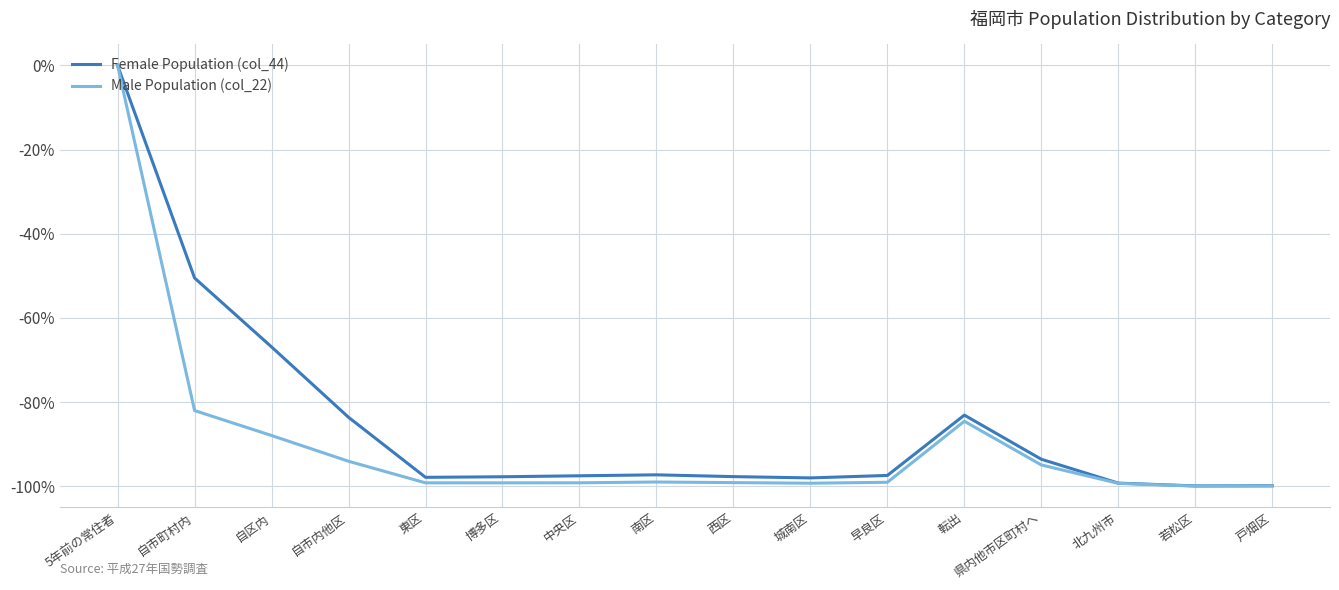

What position from the right is 早良区?

6